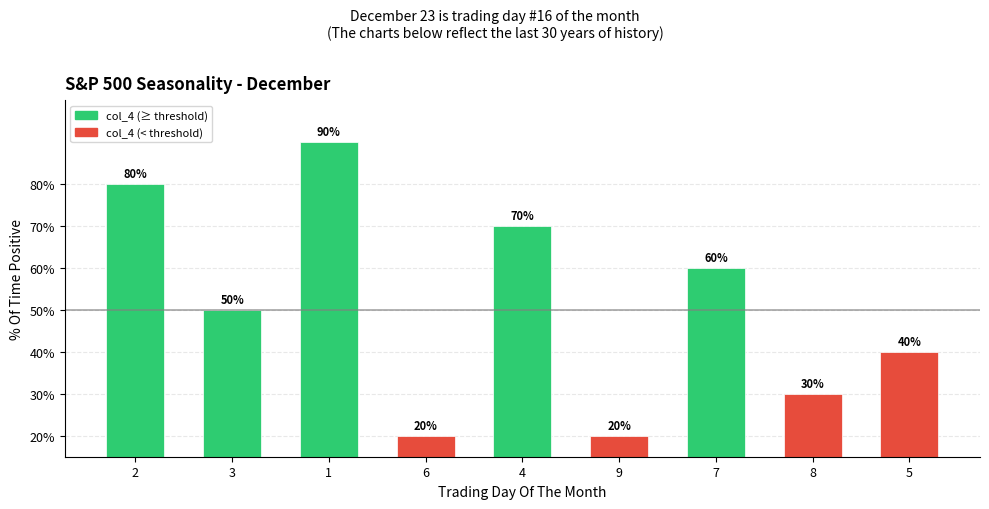

What is the label of the 6th bar from the left?

9